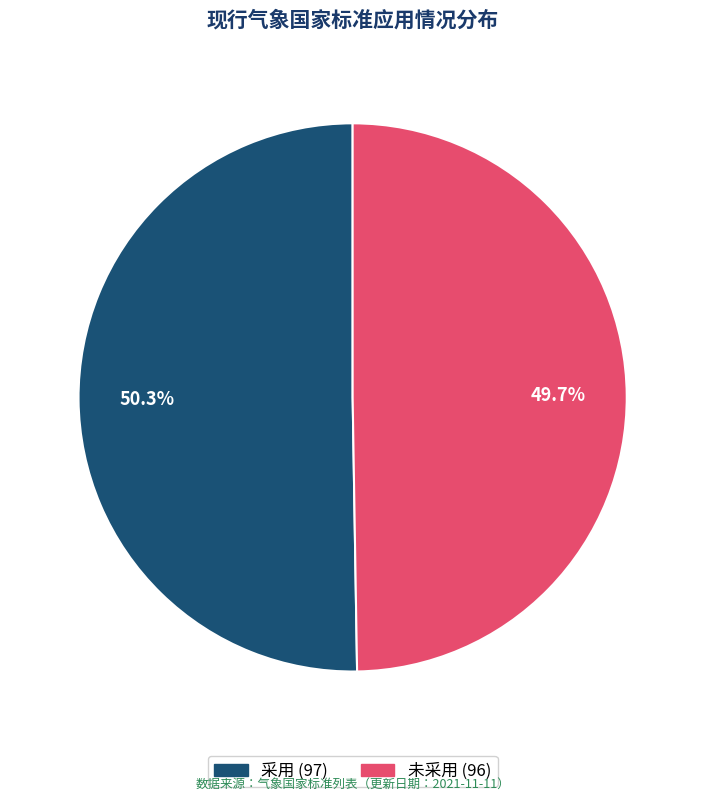

Approximately how many times larger is the value at 未采用 compared to 采用?

1.0